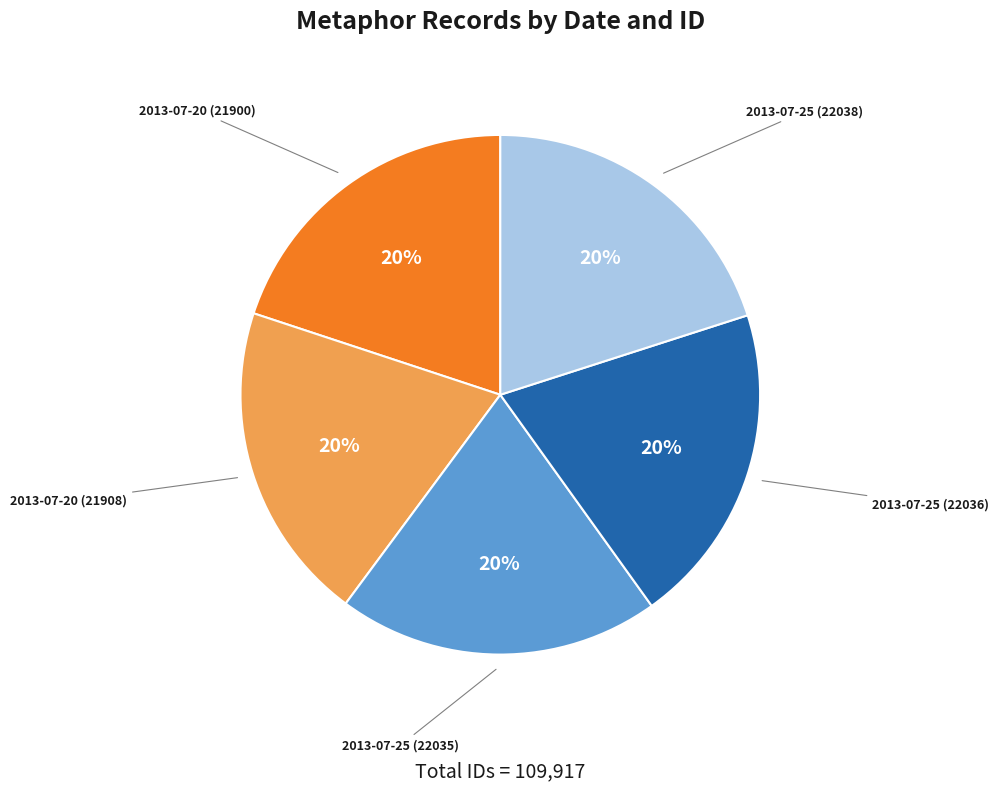

Does any single category account for the majority?

No